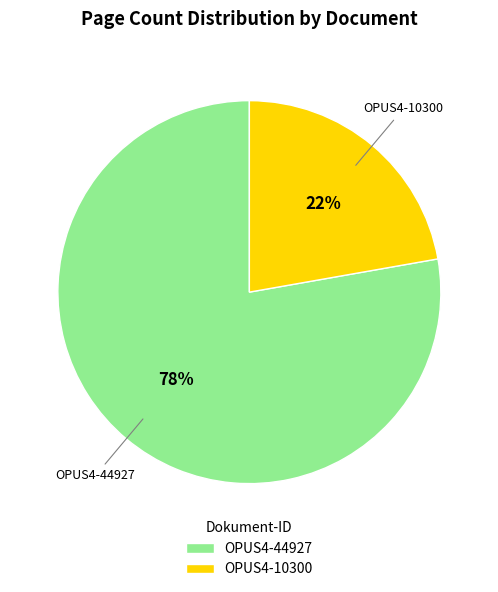

Rank the categories by value from highest to lowest.

OPUS4-44927, OPUS4-10300